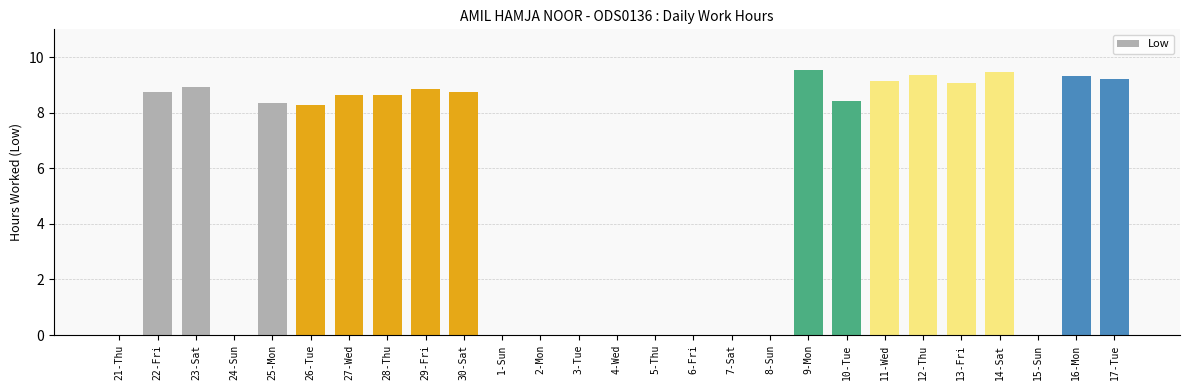

What is the greatest value displayed?

9.5